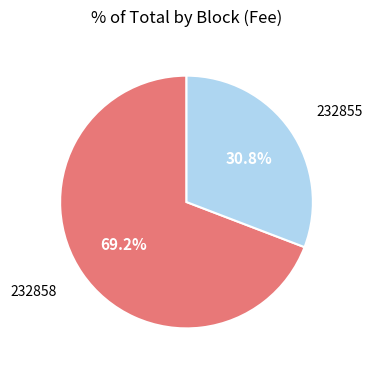

Is there any slice that represents more than half of the pie?

Yes